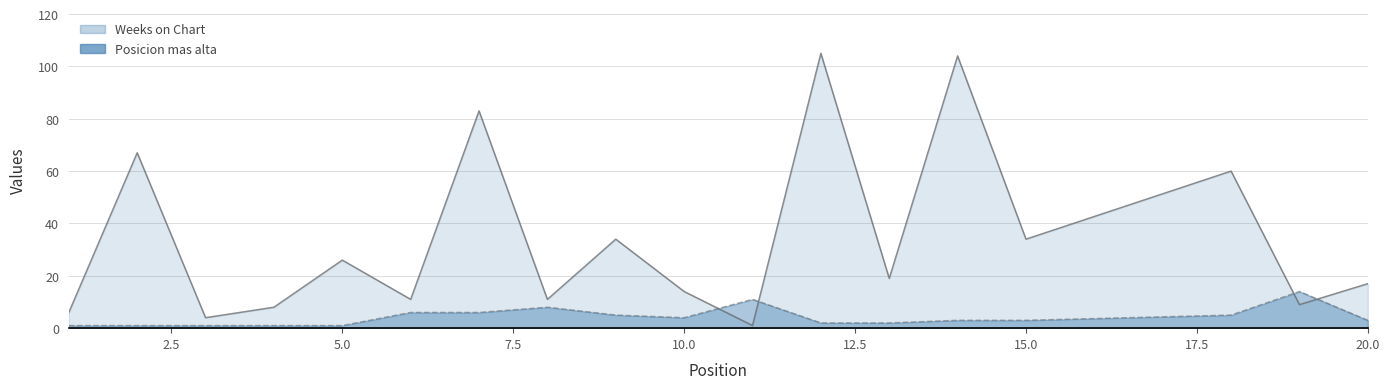

What is the difference between the maximum and second lowest values in the Weeks on Chart series?

101